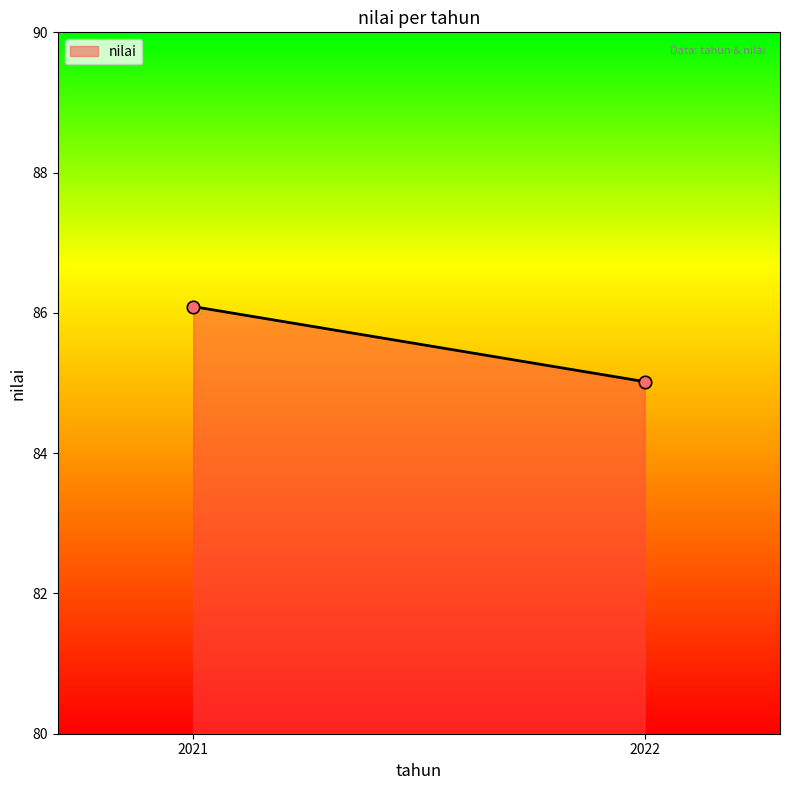

What is the average X value?

2021.5